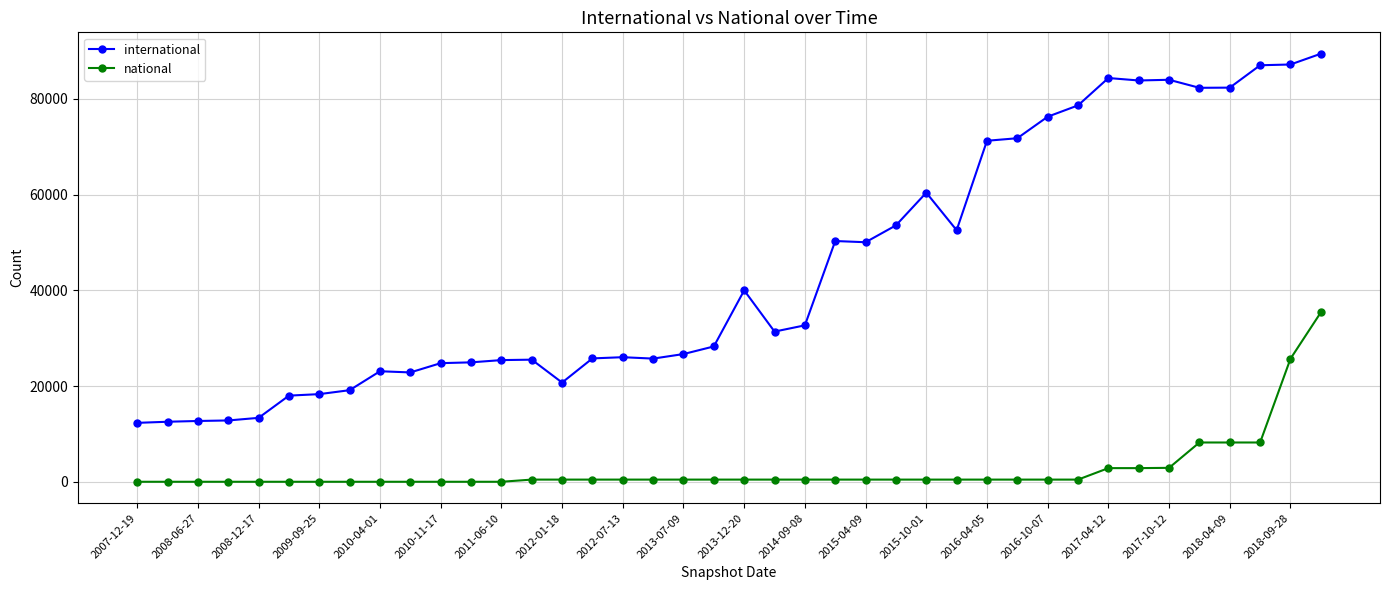

Which series has the largest total across all categories?

international